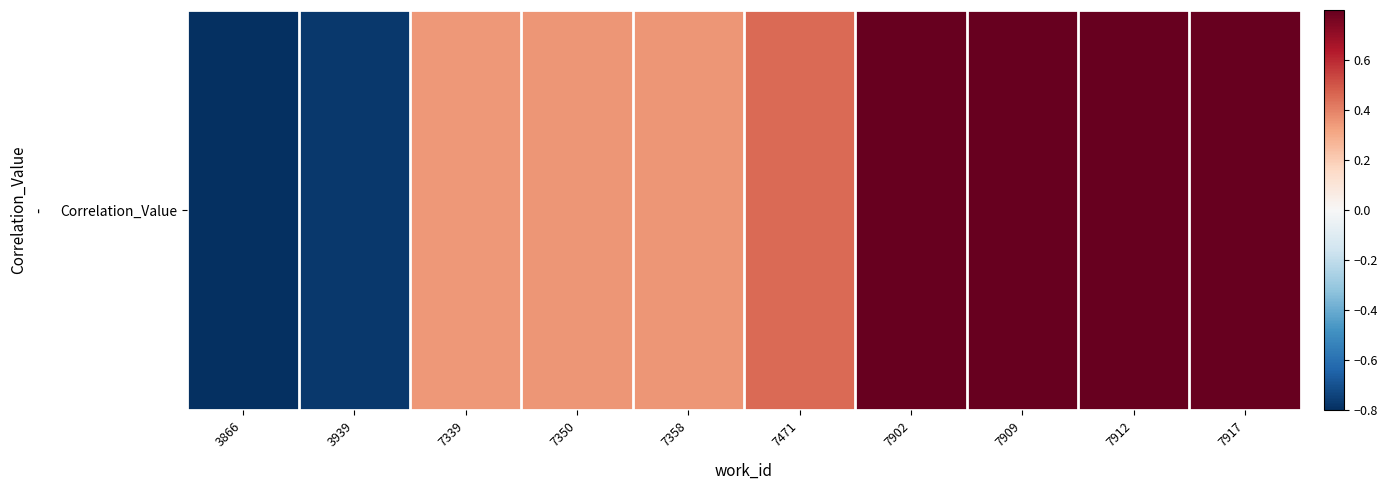

True or false: the data shows 0.1 at 7350.

False